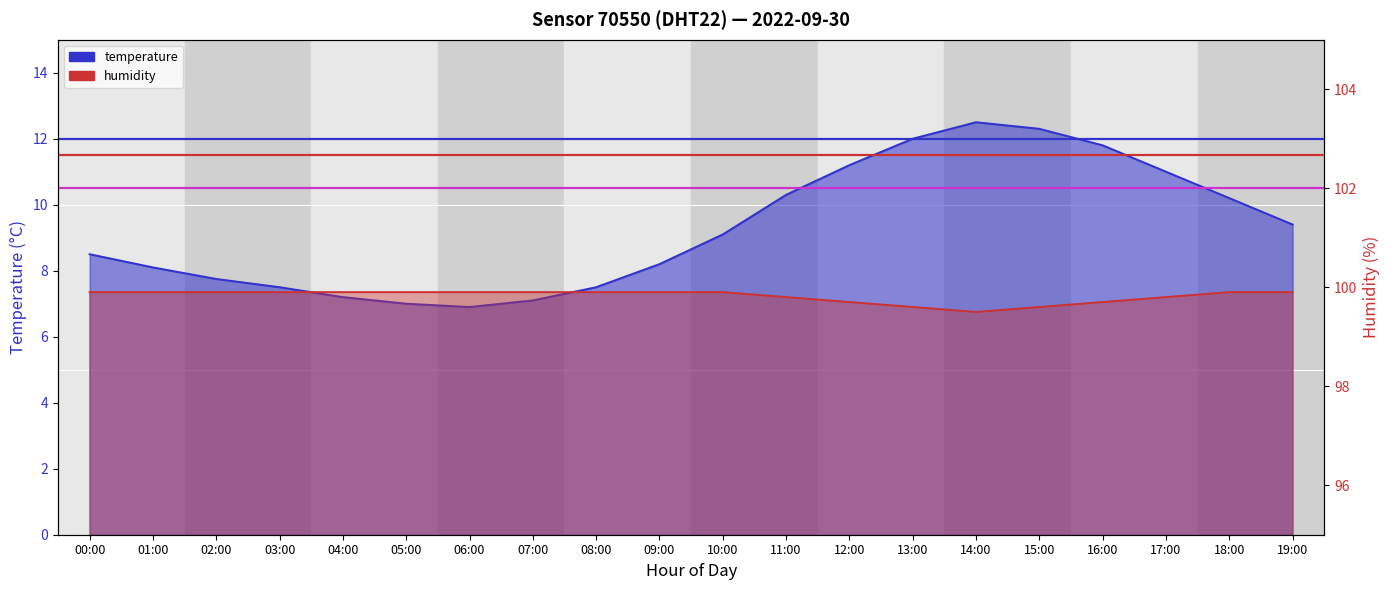

Which has a higher value, 00:00 or 01:00?

00:00